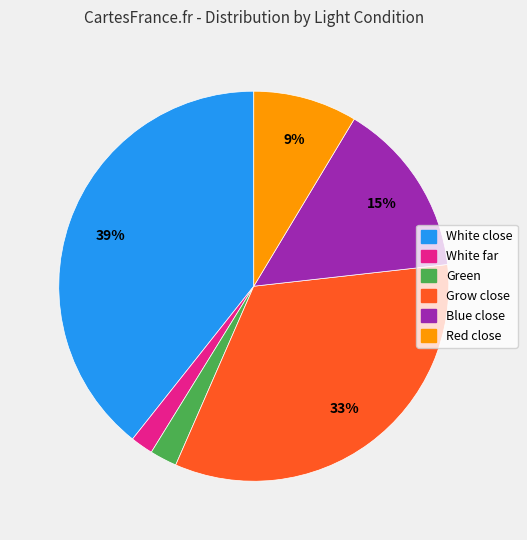

Is there a majority slice in this chart?

No